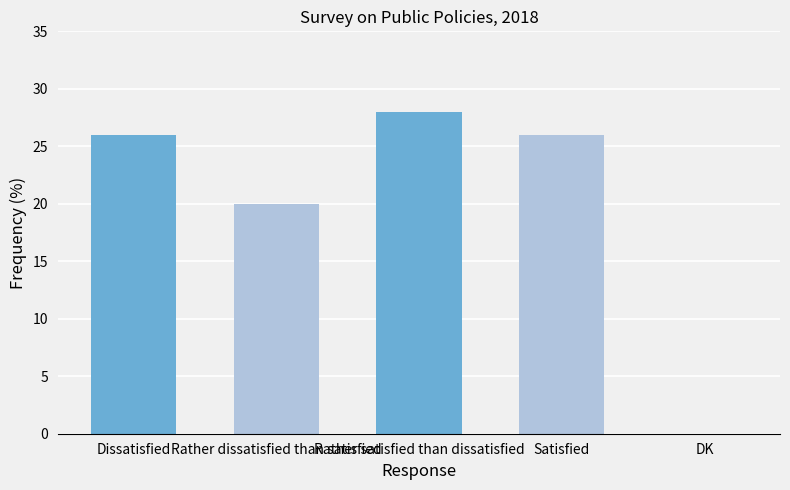

Reading left to right, list all the values displayed in this chart.

26	20	28	26	0